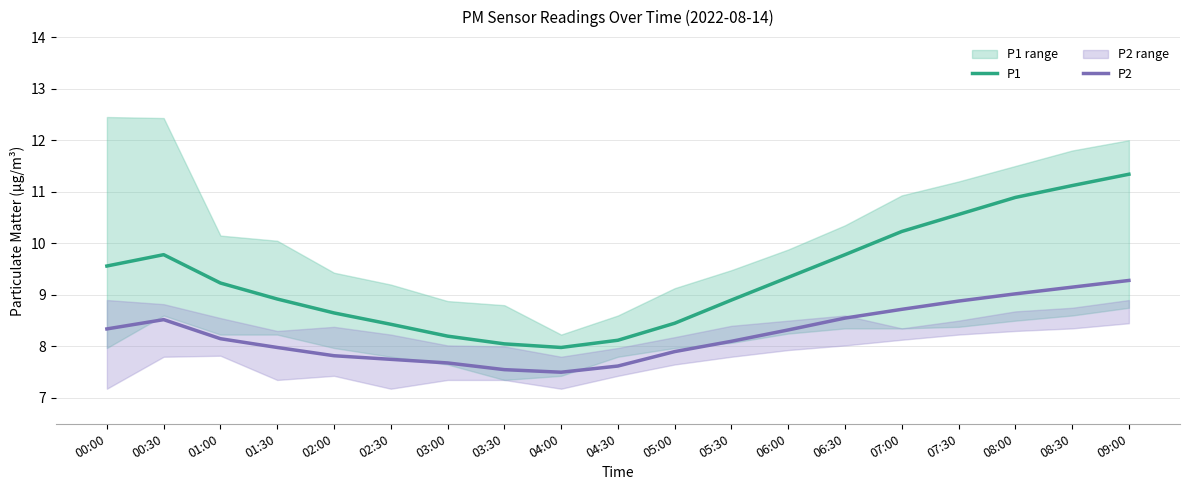

Rank the series by their maximum value, from highest to lowest.

P1, P2